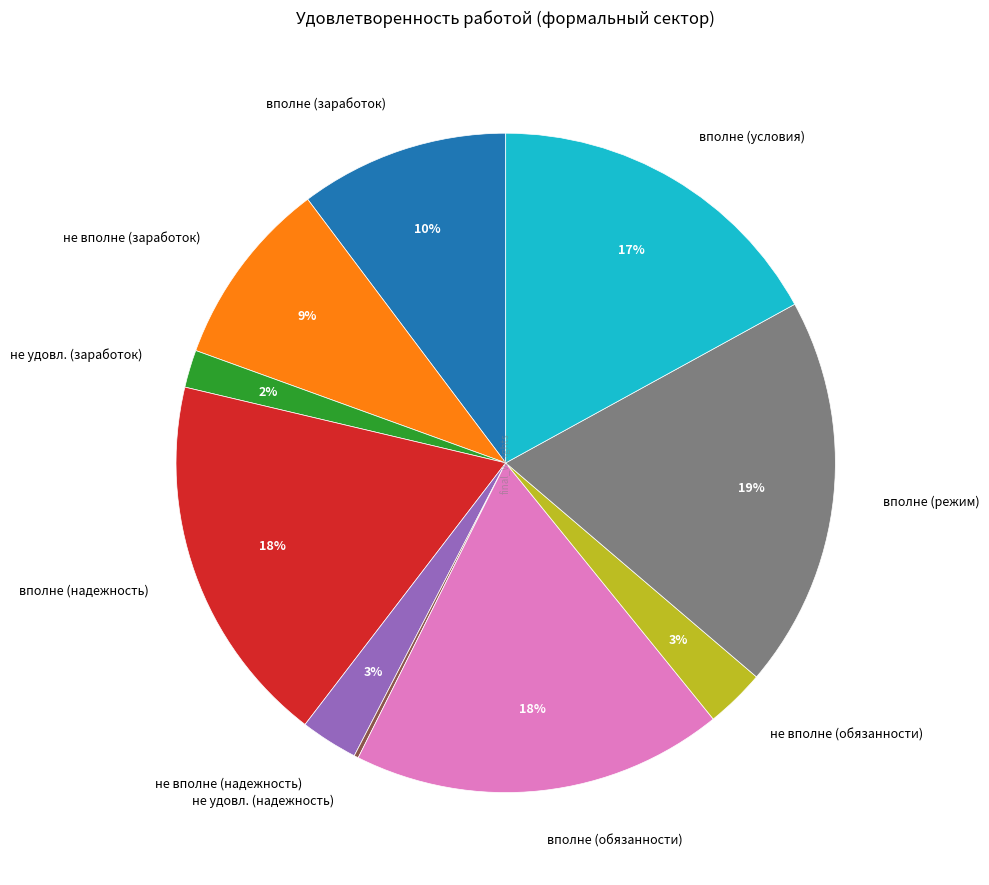

Between вполне (заработок) and вполне (обязанности), which is larger?

вполне (обязанности)